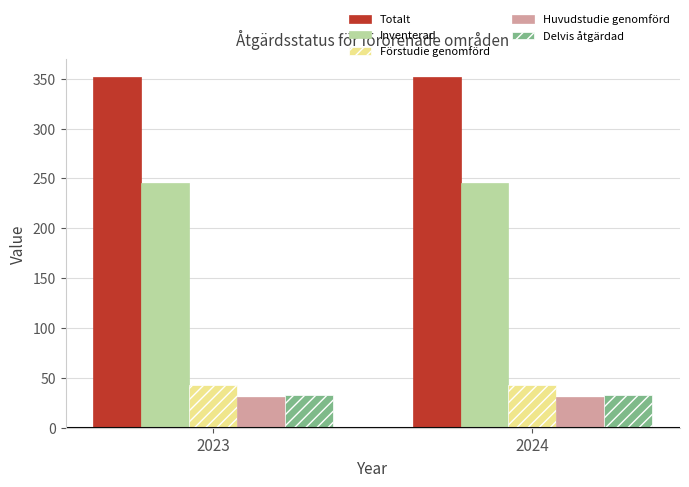

The value of Delvis åtgärdad at 2023 is 33. True or false?

True